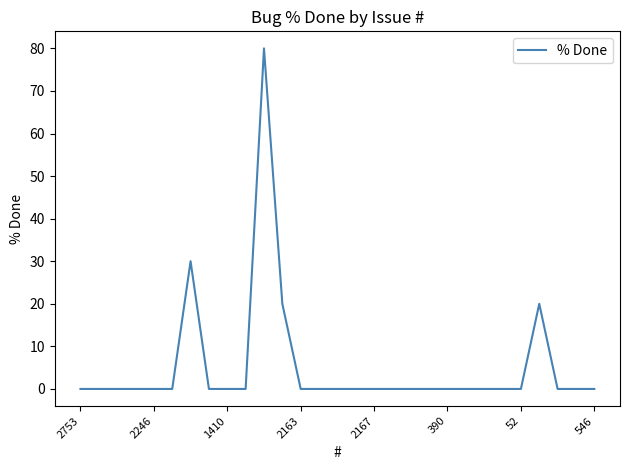

What is the difference between the maximum and minimum values?

80